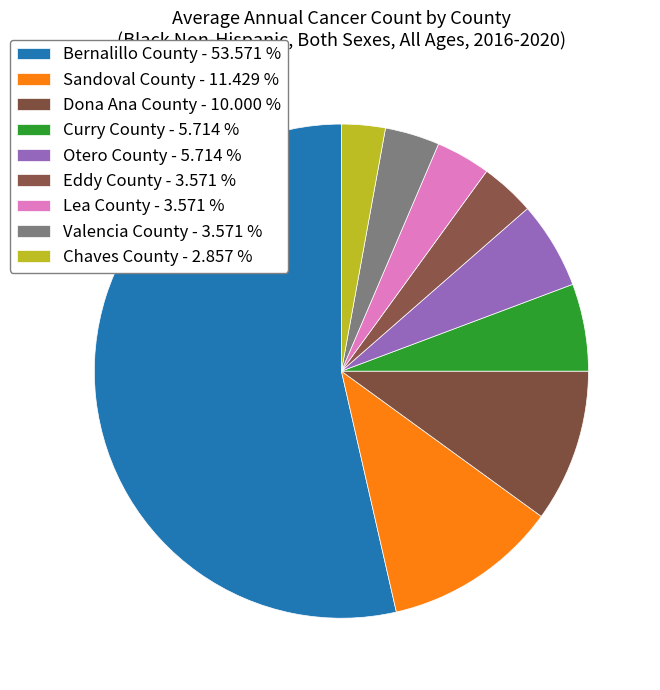

True or false: Bernalillo County accounts for 54% of the total.

True